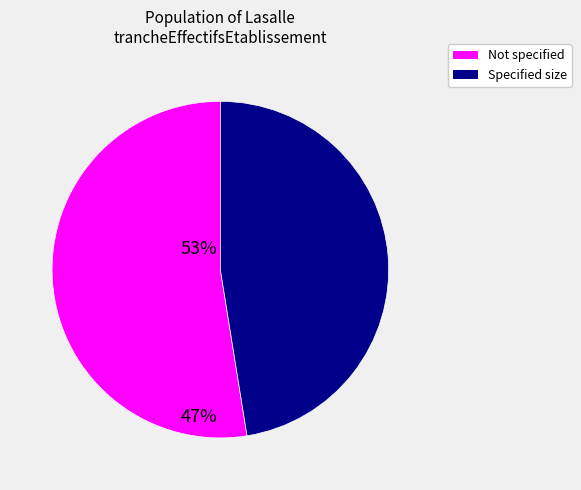

Is there any slice that represents more than half of the pie?

Yes